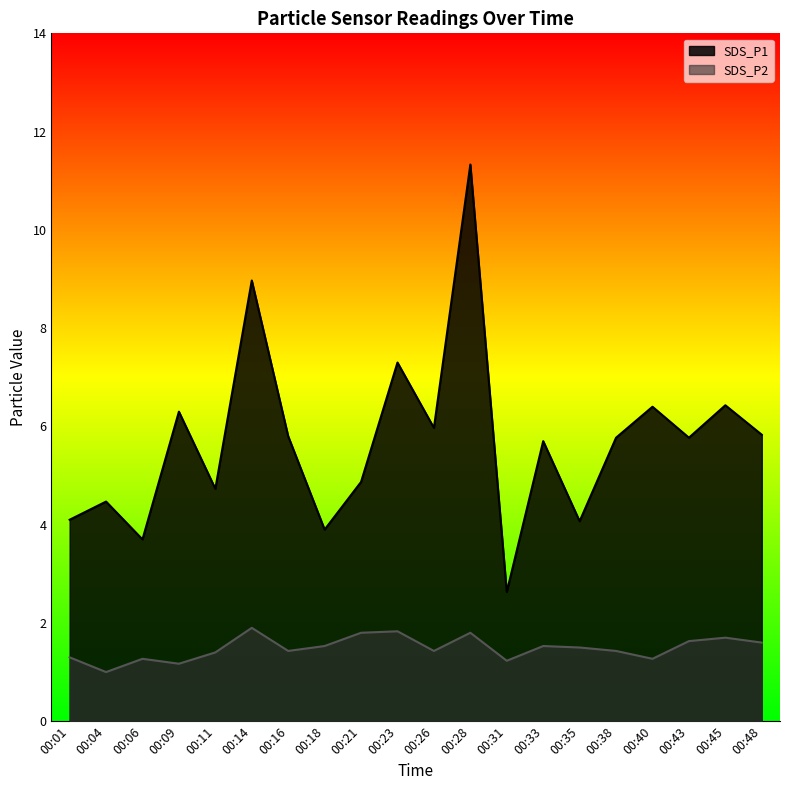

What are all the series names shown in the legend?

SDS_P1, SDS_P2